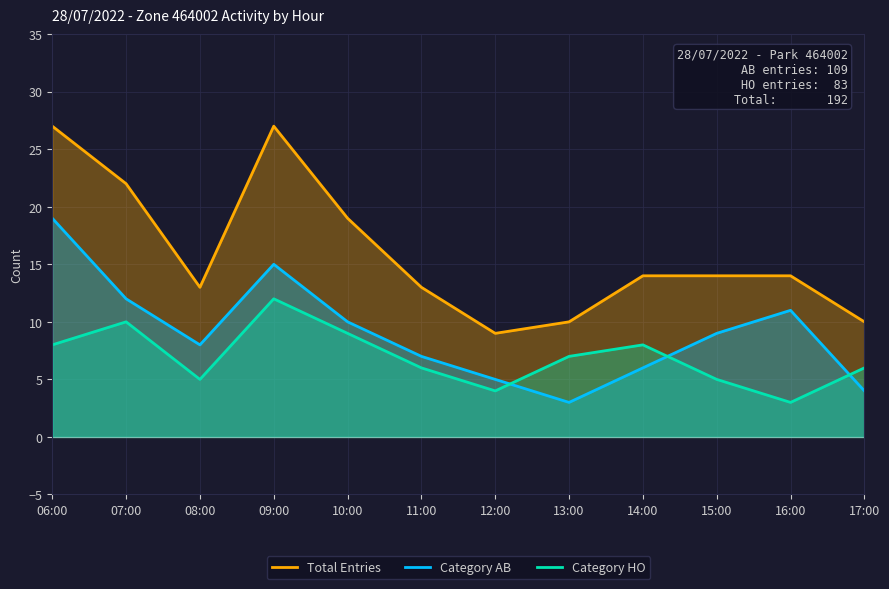

List the series in order of their peak value, highest first.

Total Entries, Category AB, Category HO